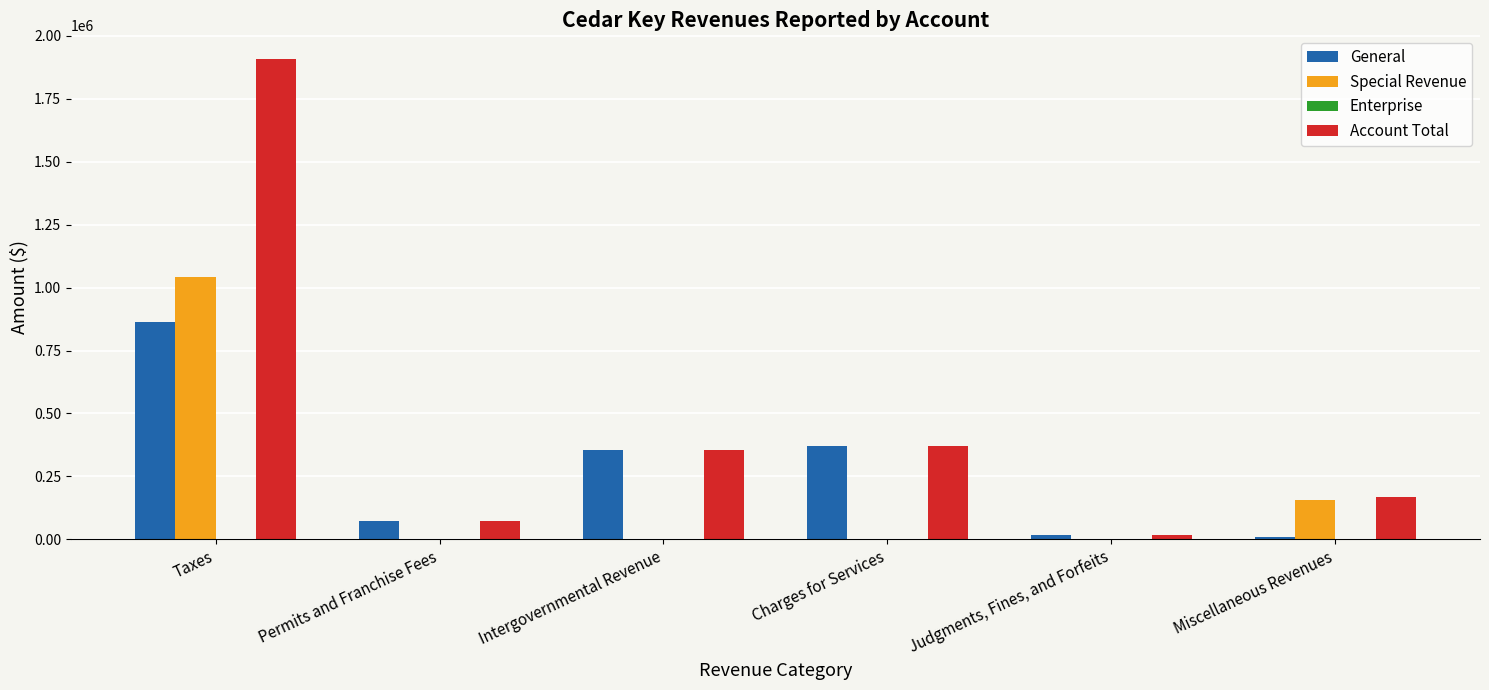

How many groups of bars are there?

6